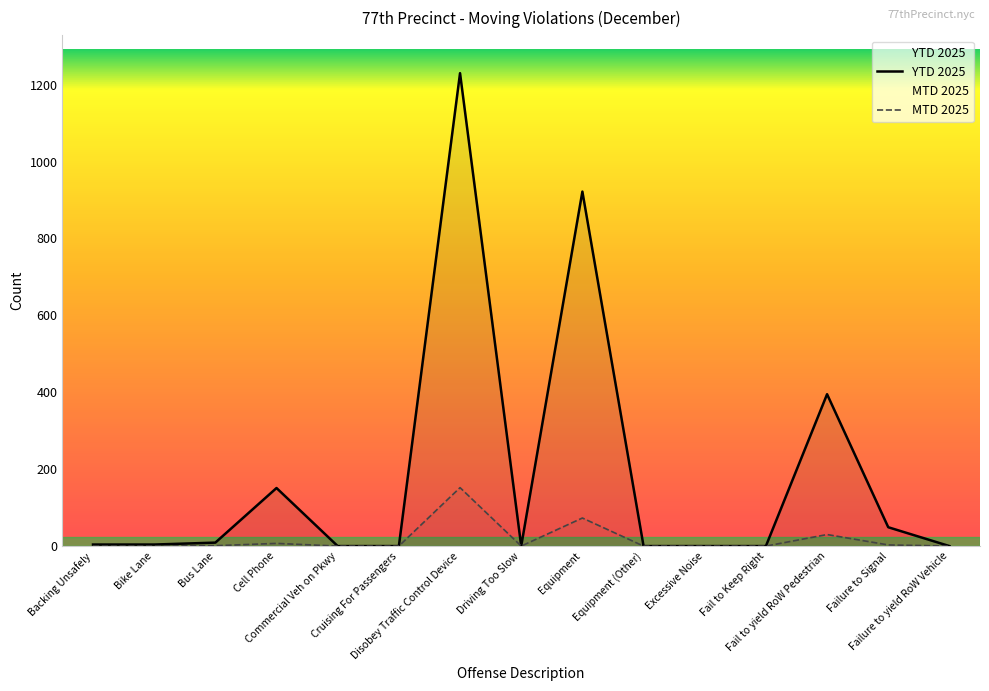

True or false: MTD 2025 and YTD 2025 intersect in this chart.

False